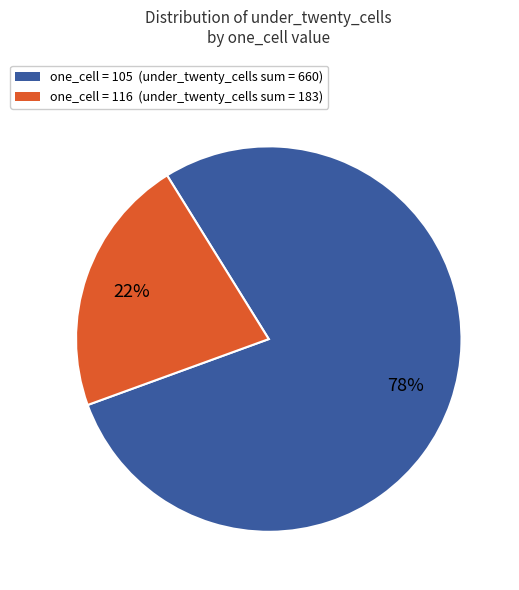

How many slices are in this pie chart?

2